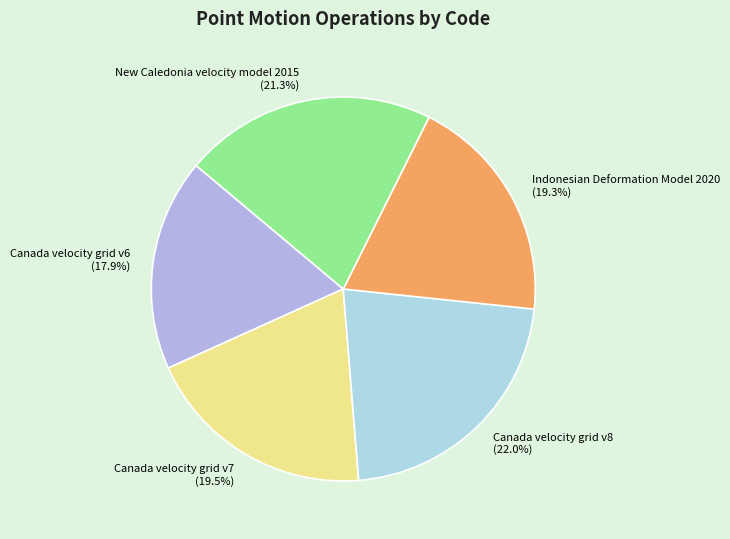

To the nearest percent, what percentage of the pie is Canada velocity grid v6?

18%